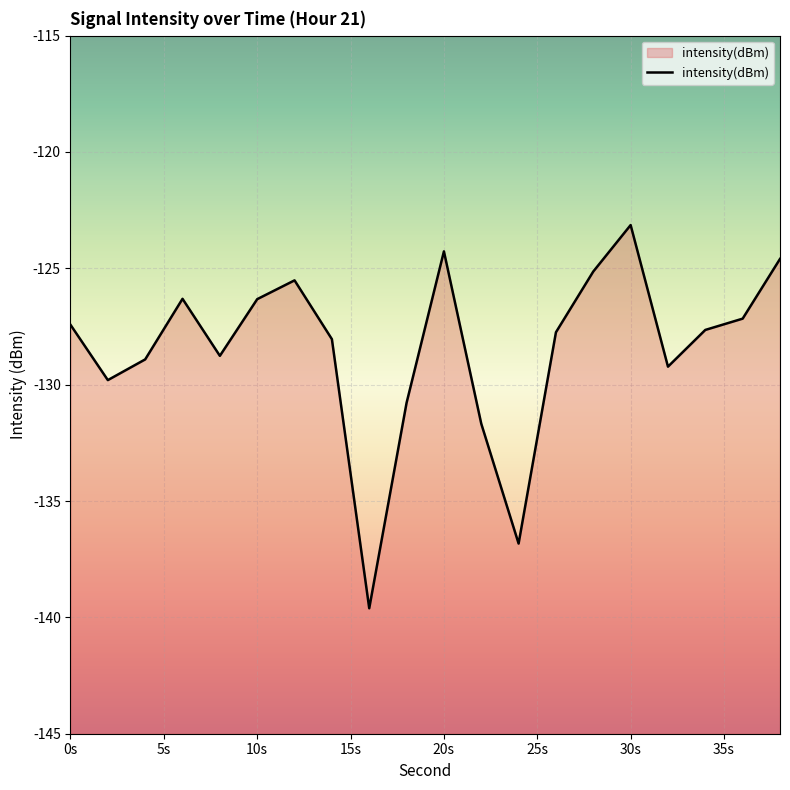

What value does the data have at 0s?

-127.4